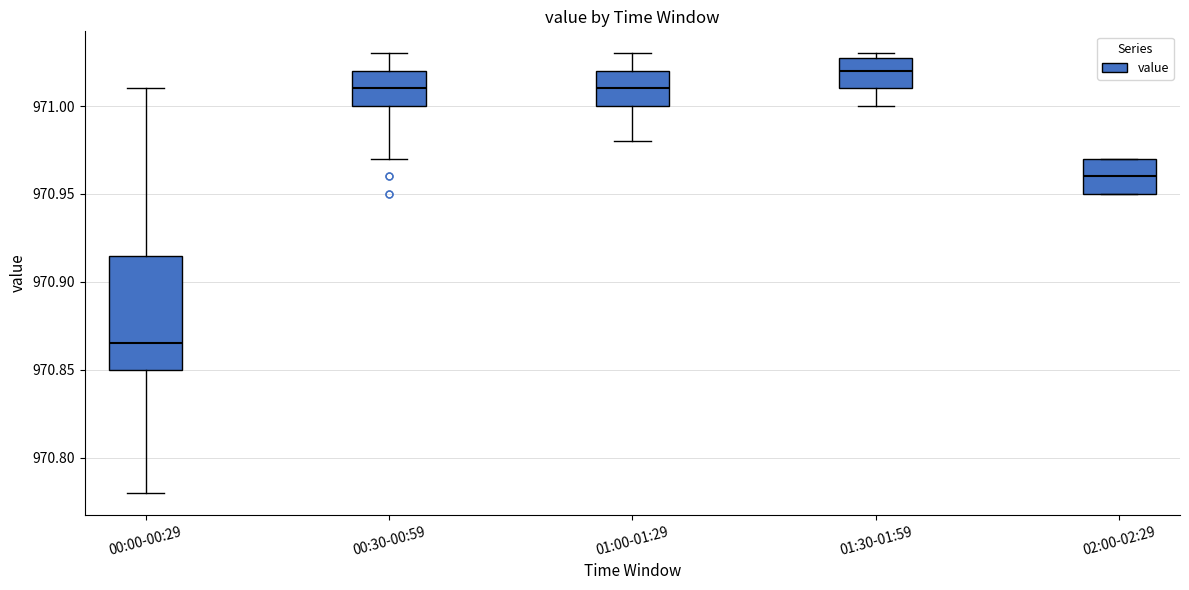

Reading left to right, read every box against the y-axis: the position of its median line, the range the box covers, and the ends of its whiskers. The values are not printed on the chart, so give them approximately, as read against the axis.

00:00-00:29: median 970.865, box 970.850 to 970.915, whiskers 970.780 to 971.010
00:30-00:59: median 971.010, box 971.000 to 971.020, whiskers 970.970 to 971.030
01:00-01:29: median 971.010, box 971.000 to 971.020, whiskers 970.980 to 971.030
01:30-01:59: median 971.020, box 971.010 to 971.030, whiskers 971.000 to 971.030 (just above the box's upper edge)
02:00-02:29: median 970.960, box 970.950 to 970.970, whiskers 970.950 to 970.970